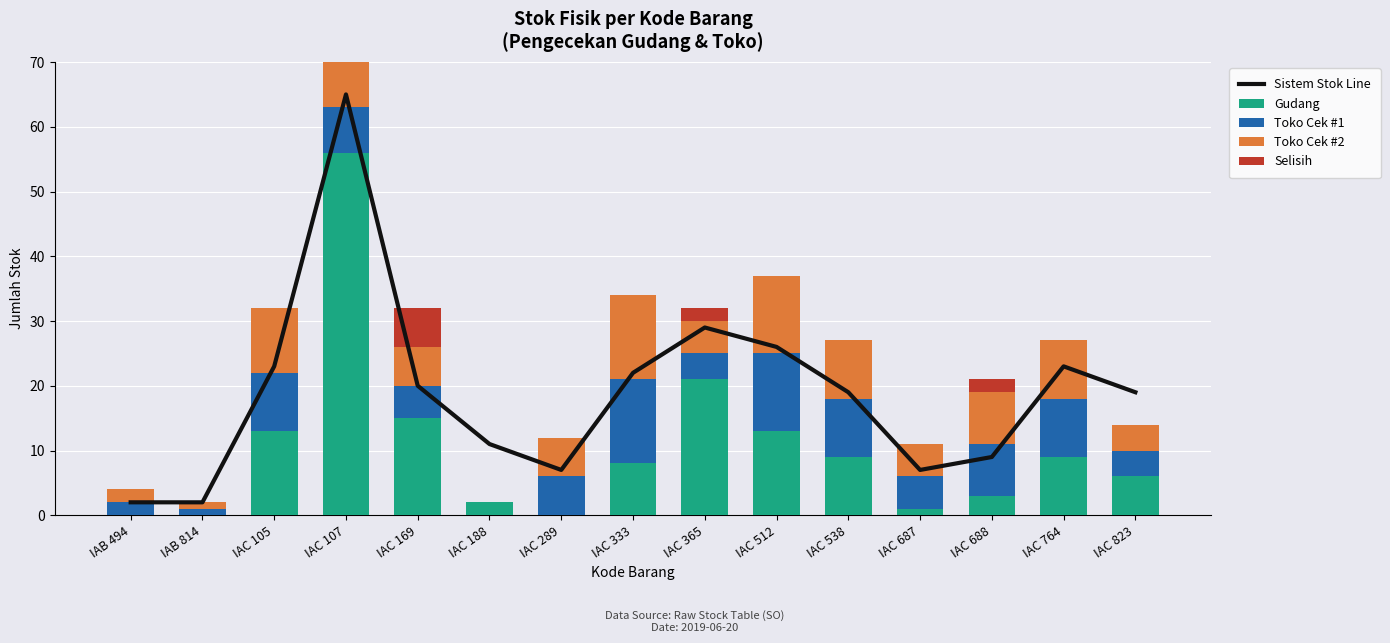

Rank the categories by Toko Cek #2 value from highest to lowest.

IAC 333, IAC 512, IAC 105, IAC 538, IAC 764, IAC 688, IAC 107, IAC 169, IAC 289, IAC 365, IAC 687, IAC 823, IAB 494, IAB 814, IAC 188